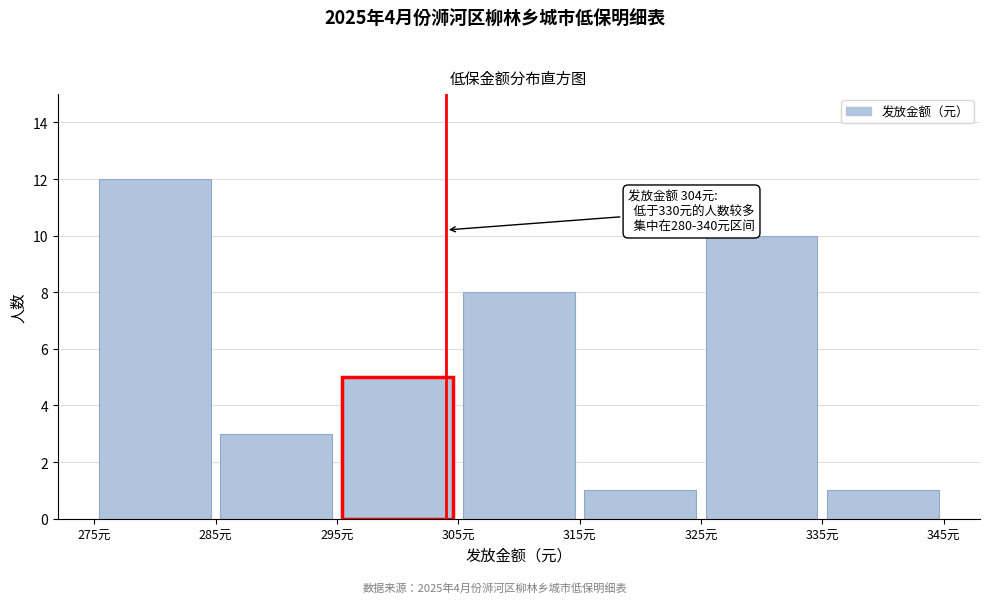

Which range on the x-axis has the tallest bar?

275 to 285